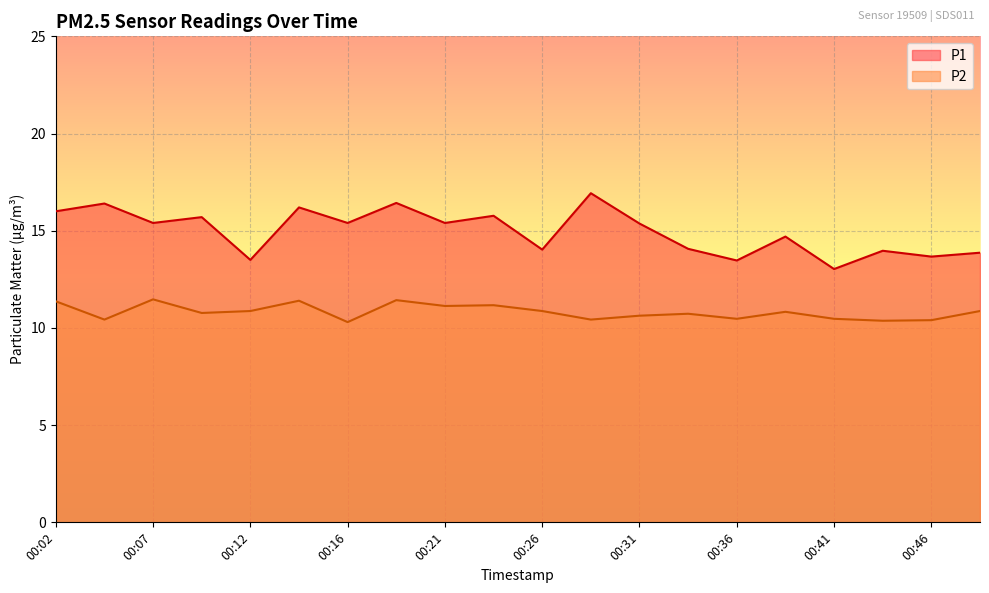

How many lines are shown in the chart?

2